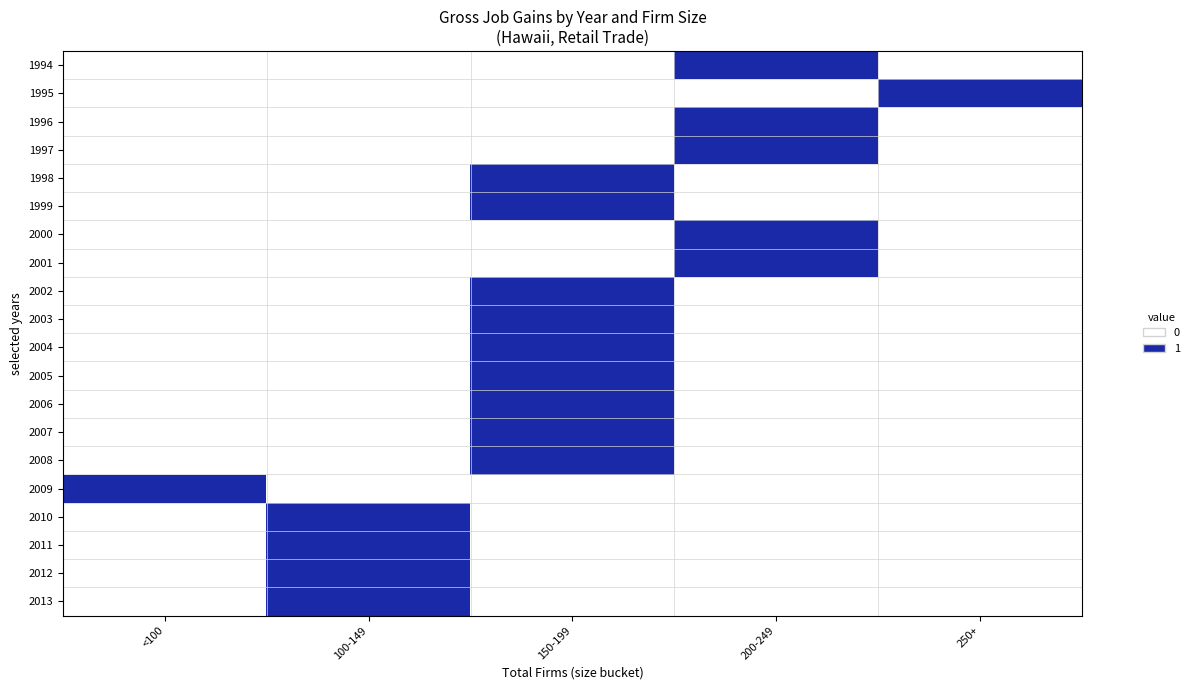

What is the total value across all series at <100?

1